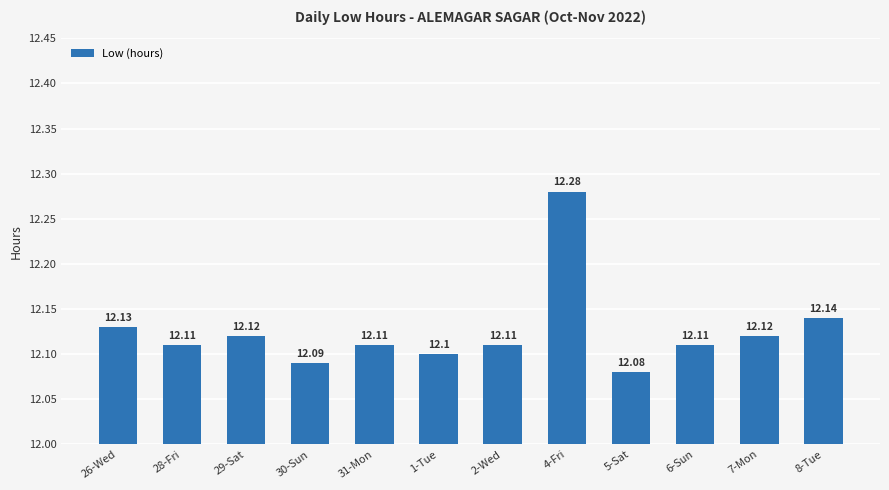

Are the bars horizontal?

No